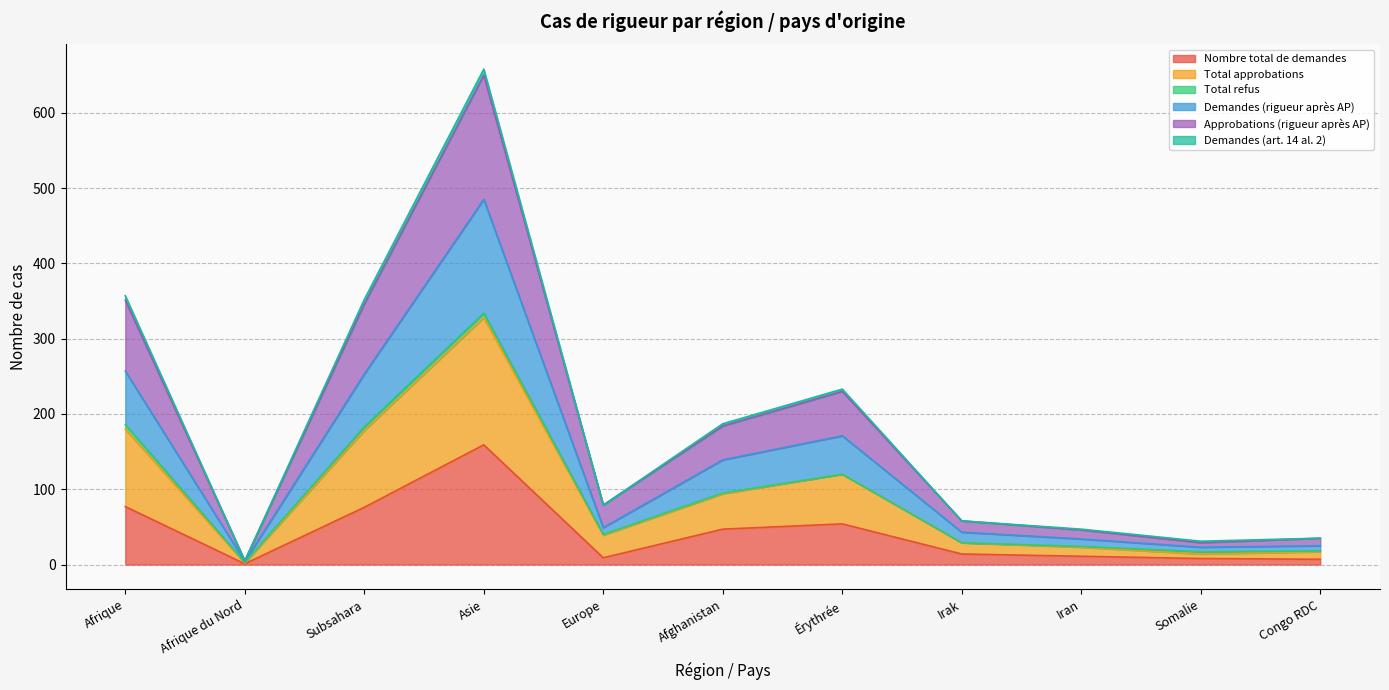

Is it true that Nombre total de demandes equals 15 at Iran?

False